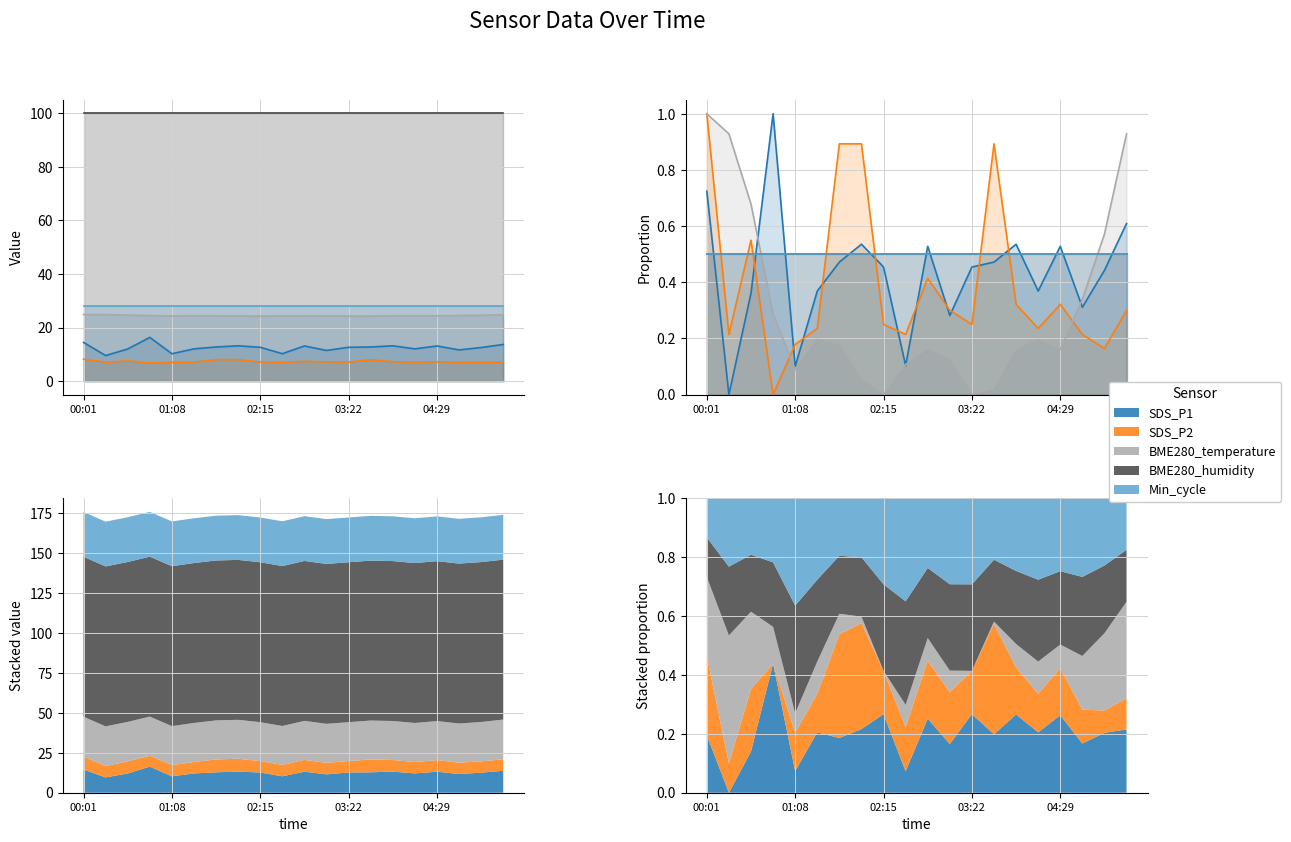

Reading left to right, extract all data points from this chart.

SDS_P1: 0.7	0.0	0.4	1.0	0.1	0.4	0.5	0.5	0.5	0.1	0.5	0.3	0.5	0.5	0.5	0.4	0.5	0.3	0.4	0.6
SDS_P2: 1.0	0.2	0.6	0.0	0.2	0.2	0.9	0.9	0.3	0.2	0.4	0.3	0.3	0.9	0.3	0.2	0.3	0.2	0.2	0.3
BME280_temperature: 1.0	0.9	0.7	0.3	0.1	0.2	0.2	0.1	0.0	0.1	0.2	0.1	0.0	0.0	0.2	0.2	0.2	0.3	0.6	0.9
BME280_humidity: 0.5	0.5	0.5	0.5	0.5	0.5	0.5	0.5	0.5	0.5	0.5	0.5	0.5	0.5	0.5	0.5	0.5	0.5	0.5	0.5
Min_cycle: 0.5	0.5	0.5	0.5	0.5	0.5	0.5	0.5	0.5	0.5	0.5	0.5	0.5	0.5	0.5	0.5	0.5	0.5	0.5	0.5